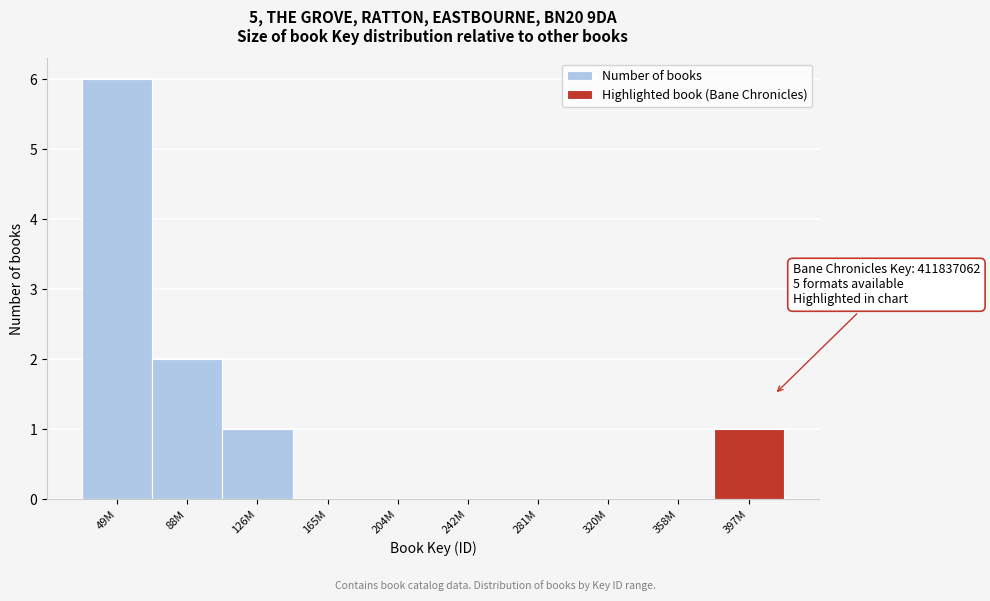

Reading left to right, extract all data points from this chart.

49M=6	88M=2	126M=1	165M=0	204M=0	242M=0	281M=0	320M=0	358M=0	397M=1